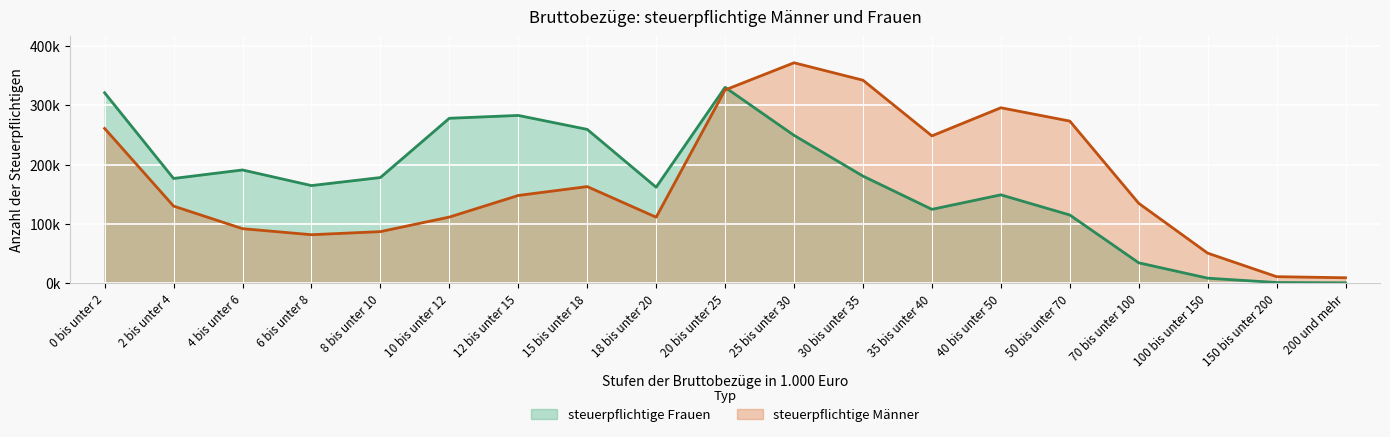

What is the total value across all series at 70 bis unter 100?

169556